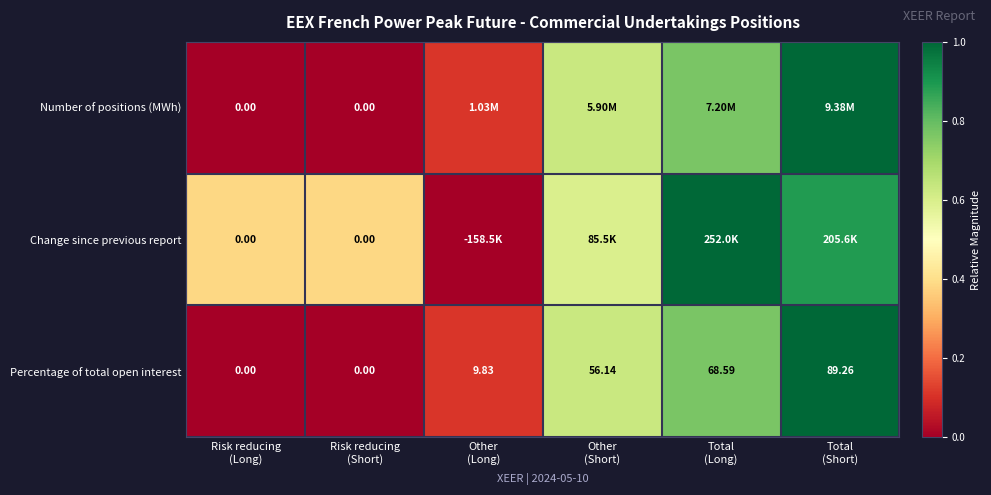

What is the total value across all series at Total
(Long)?

2.5